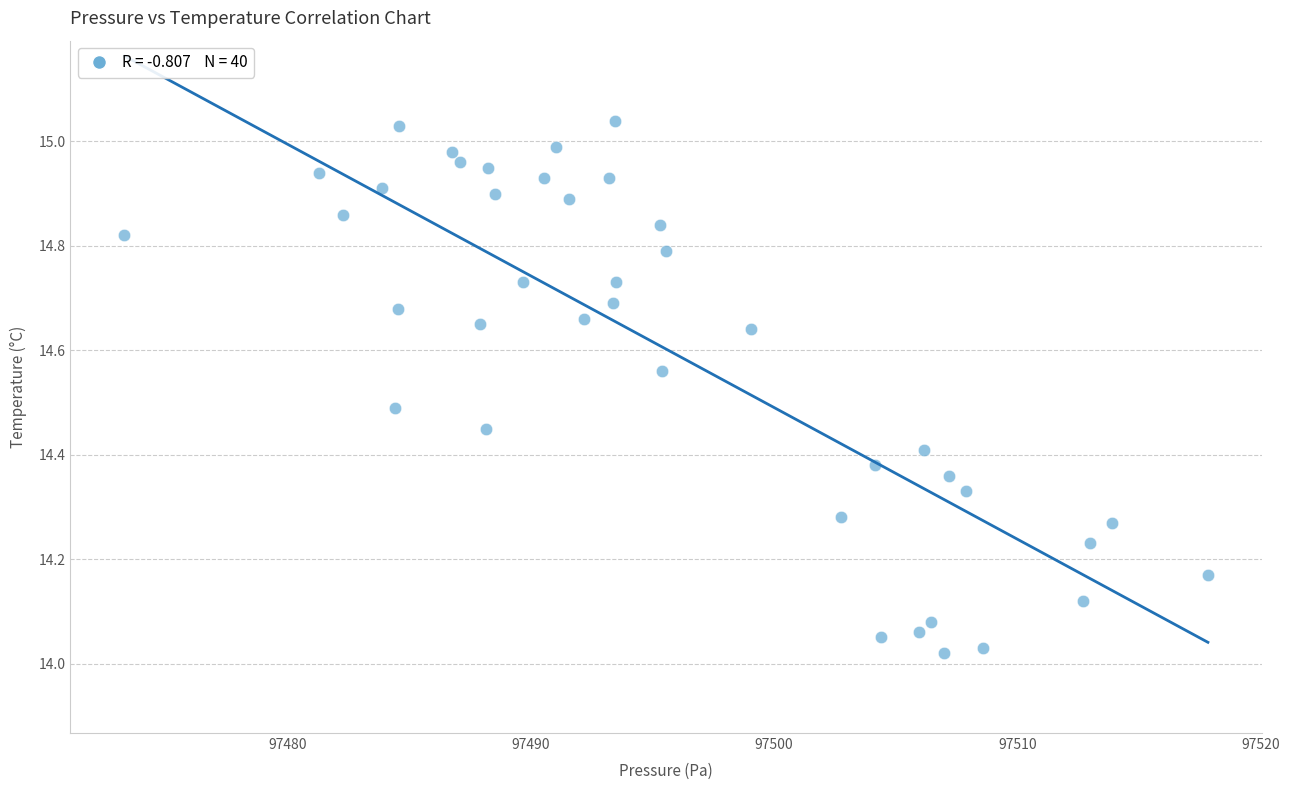

What is the range of Y values (max minus min)?

1.0